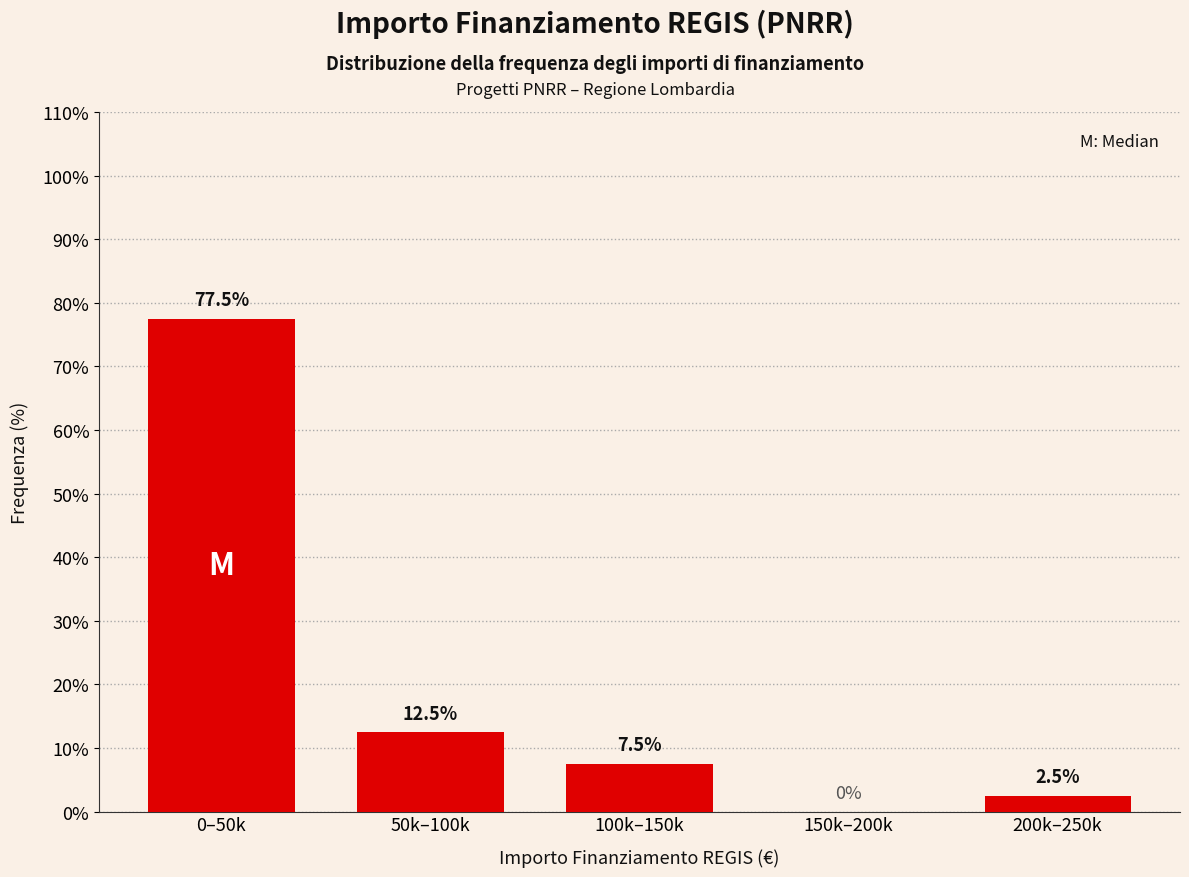

Reading right to left, extract all data points from this chart.

200k–250k=2.5	150k–200k=0.0	100k–150k=7.5	50k–100k=12.5	0–50k=77.5